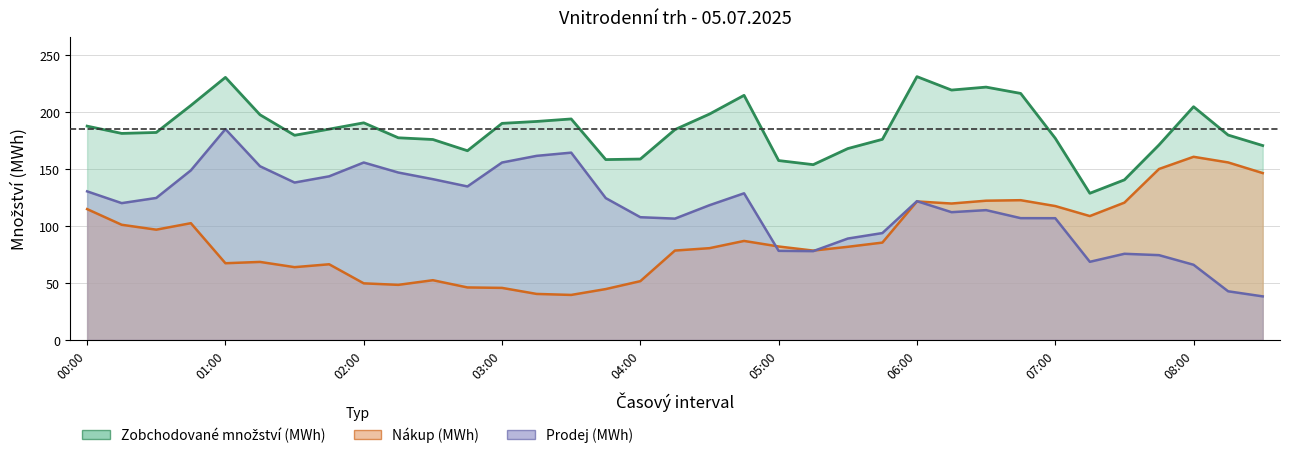

Reading left to right, transcribe all the data shown in this chart.

Zobchodované množství (MWh): 187.8	181.4	182.2	205.9	230.6	197.8	179.8	185.2	190.7	177.6	176.1	166.2	190.2	191.9	194.1	158.4	158.9	184.8	198.4	214.8	157.6	153.9	168.1	176.2	231.3	219.5	222.1	216.5	177.2	128.8	140.6	171.2	204.8	179.9	170.7
Zobchodované množství - nákup (MWh): 114.9	101.1	96.8	102.5	67.3	68.5	63.9	66.4	49.7	48.4	52.4	46.1	45.7	40.4	39.5	44.6	51.6	78.5	80.6	86.9	82.0	78.5	81.8	85.5	121.6	119.8	122.3	122.7	117.6	108.8	120.6	150.1	160.8	155.9	146.6
Zobchodované množství - prodej (MWh): 130.5	120.2	124.7	148.9	185.2	152.6	138.2	143.7	155.8	147.0	141.2	134.8	155.8	161.7	164.5	124.5	107.8	106.5	118.3	128.8	78.2	78.0	89.0	93.8	121.8	112.2	114.0	107.0	106.9	68.6	75.7	74.5	66.0	42.7	38.2